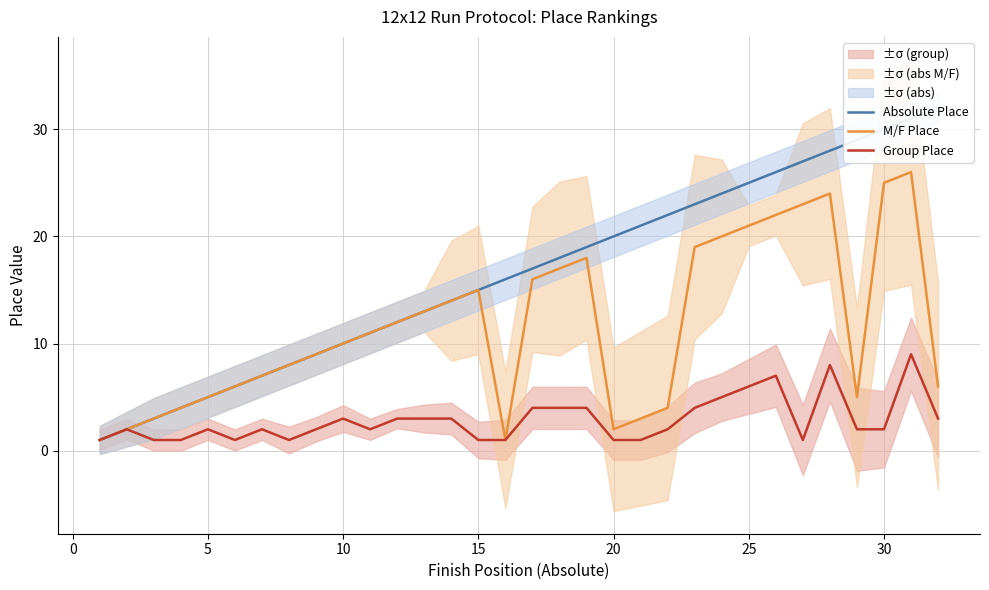

What is the approximate value of Group Place at 15?

1